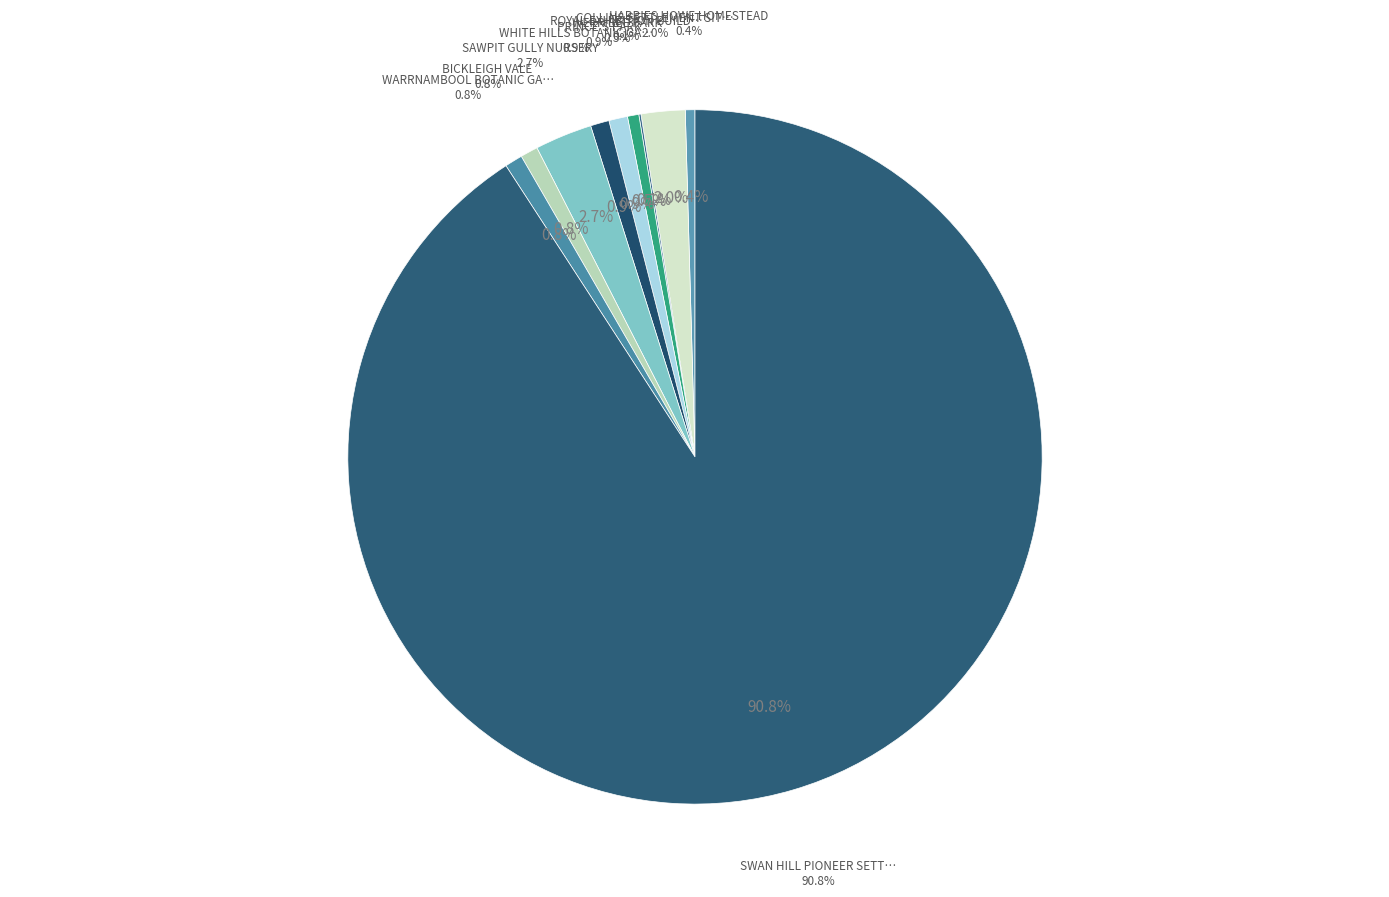

Count the number of slices in the pie.

10